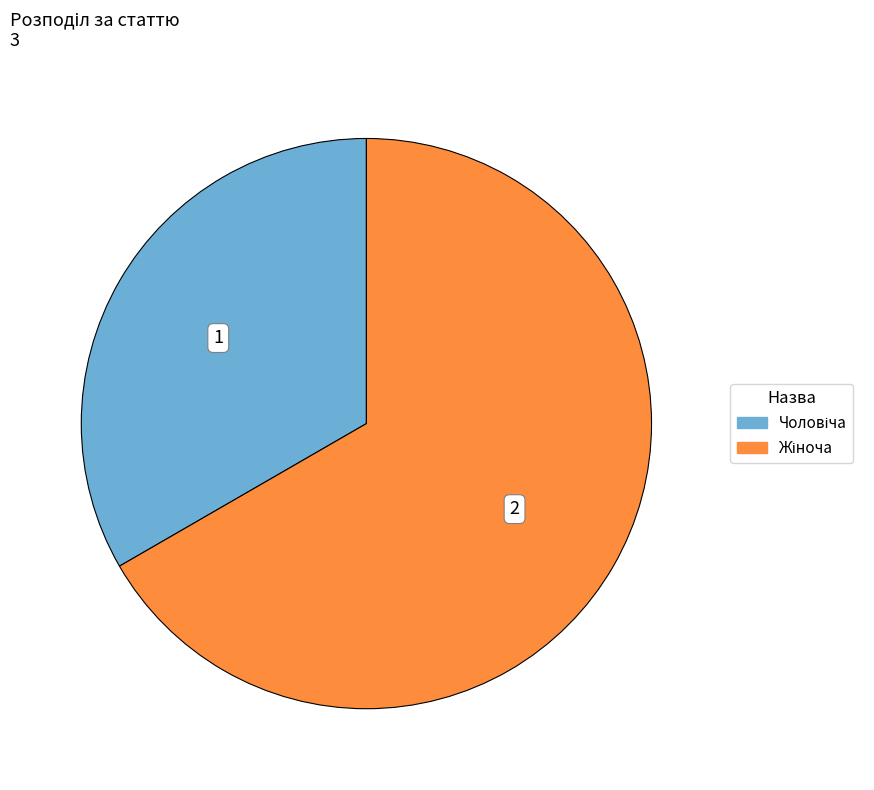

Is there a majority slice in this chart?

Yes